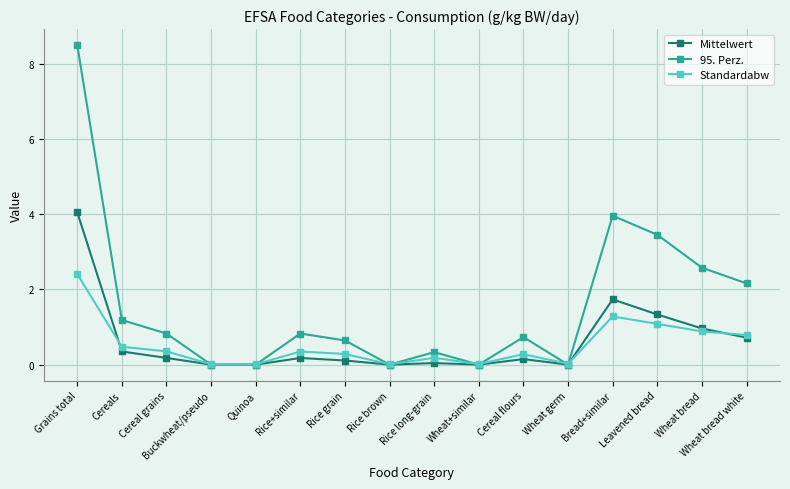

The 95. Perz. series shows 1.2 at Cereal flours. True or false?

False